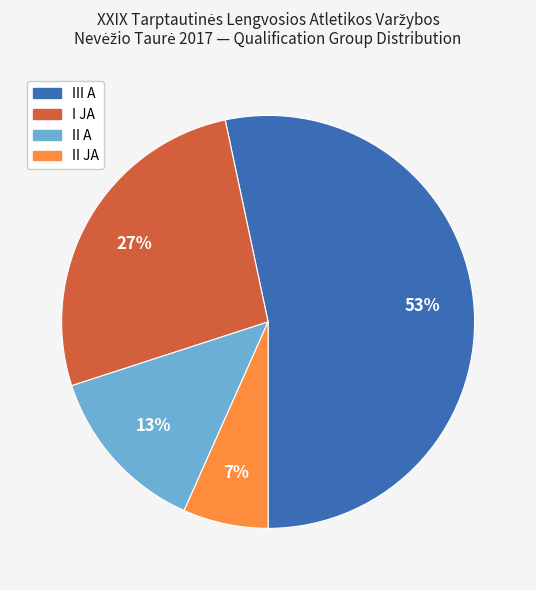

To the nearest percent, what percentage of the pie is I JA?

27%